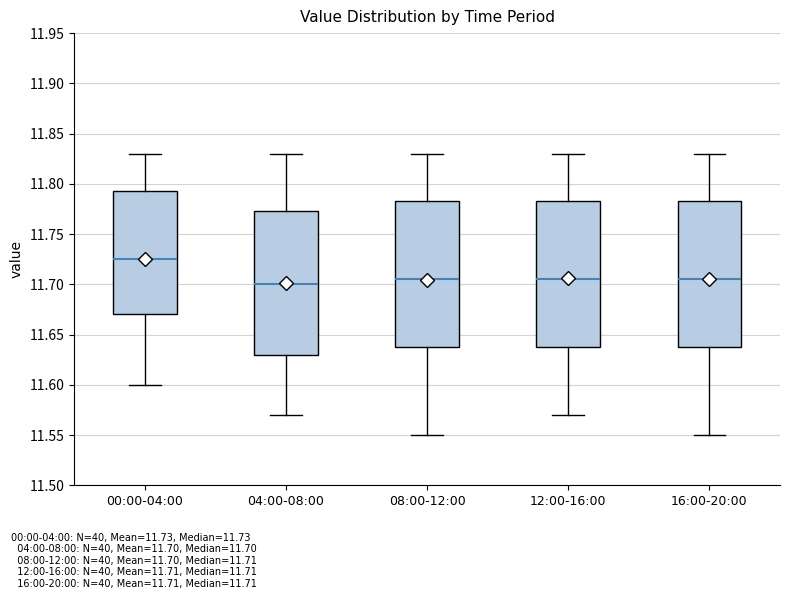

Where does the median line of the box for 12:00-16:00 sit on the y-axis? The values are not printed on the chart, so give them approximately, as read against the axis.

11.705